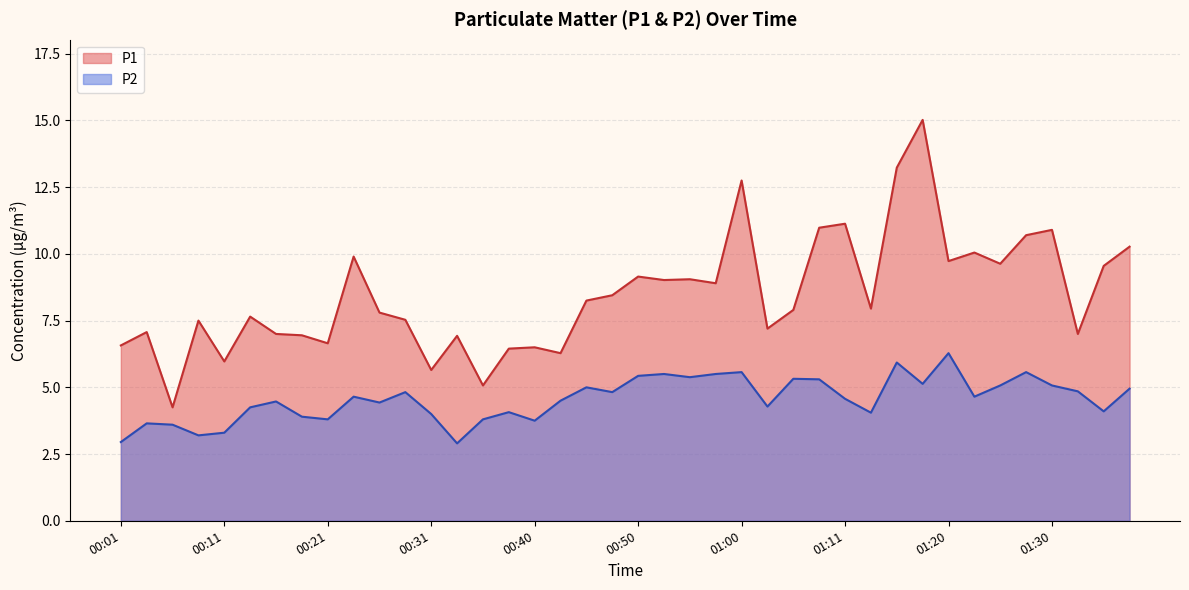

Between 00:01 and 00:21, which series saw the biggest shift?

P2